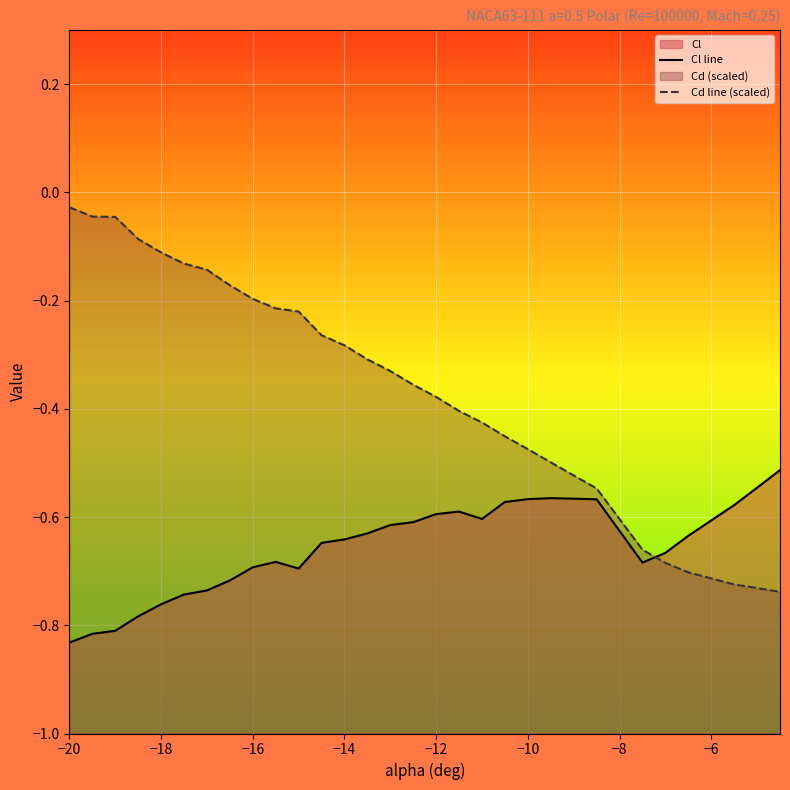

What is the smallest value displayed?

-0.8